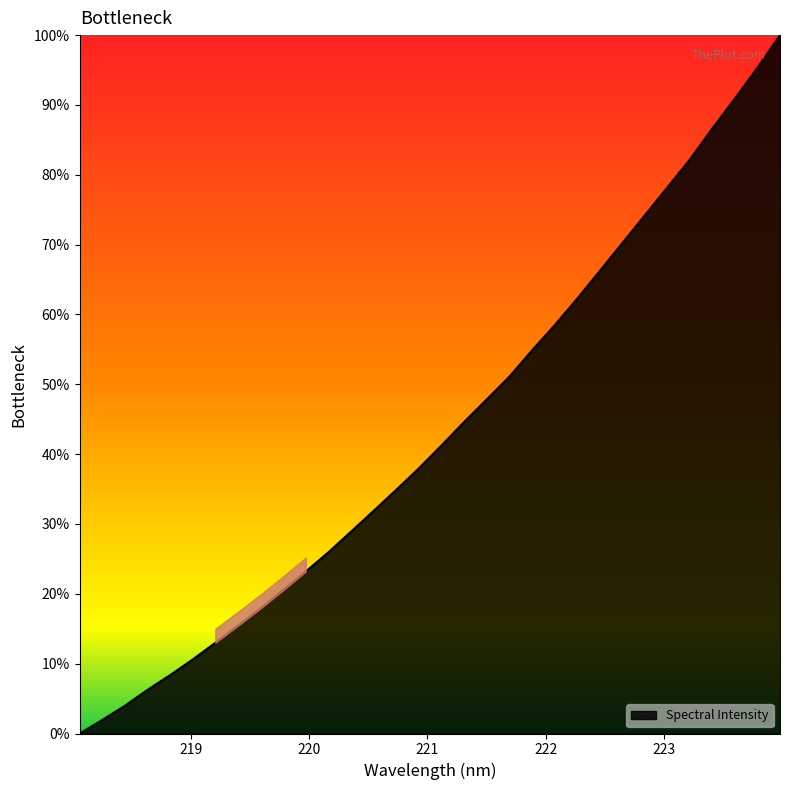

What is the maximum value shown in the chart?

100.0